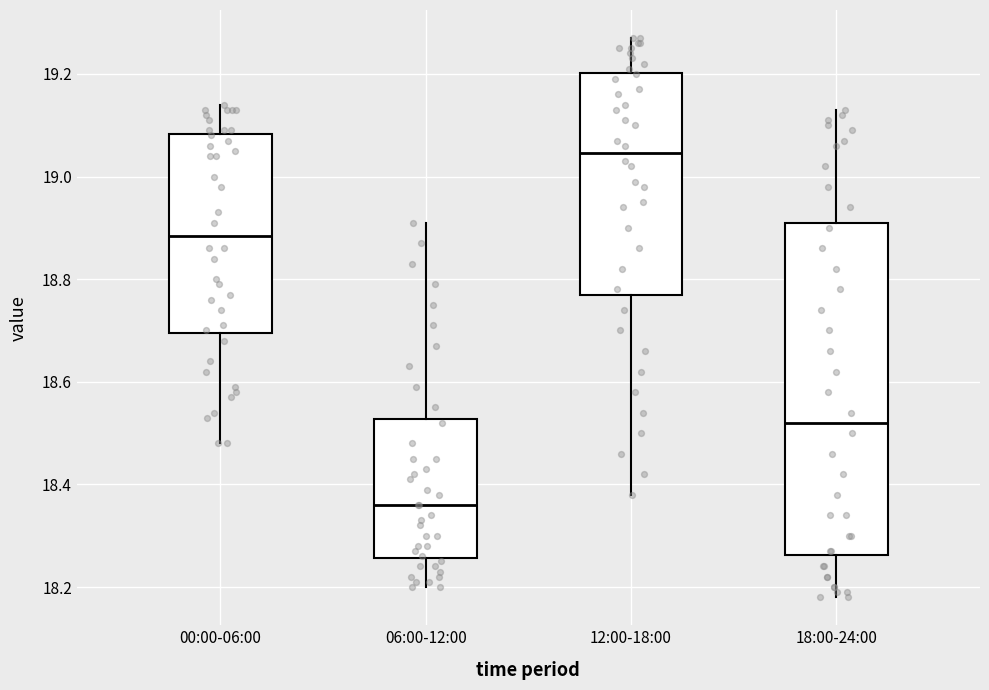

Which box is the tallest, from its lower edge to its upper edge?

18:00-24:00